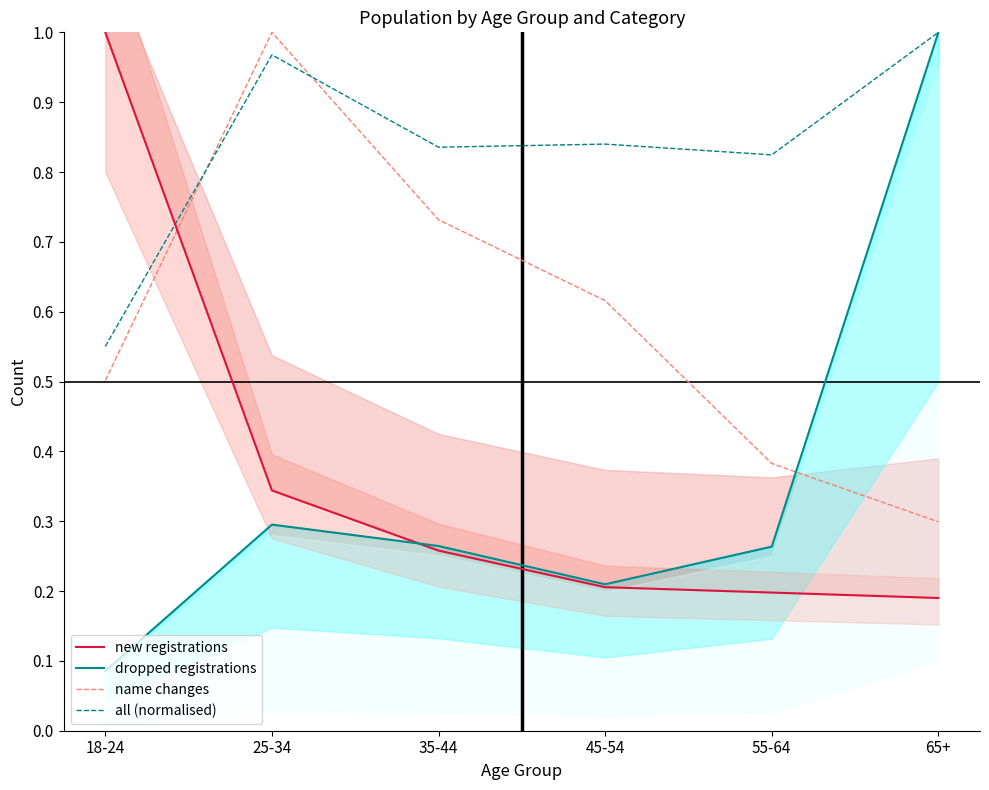

At 55-64, list the series in order from largest to smallest.

all (normalised), name changes, dropped registrations, new registrations